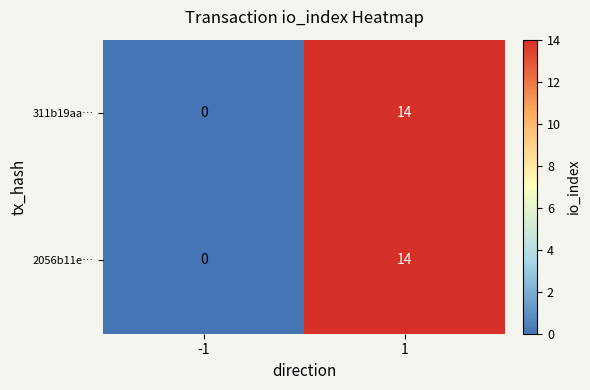

What is the sum of the 311b19aa… values at 1 and -1?

14